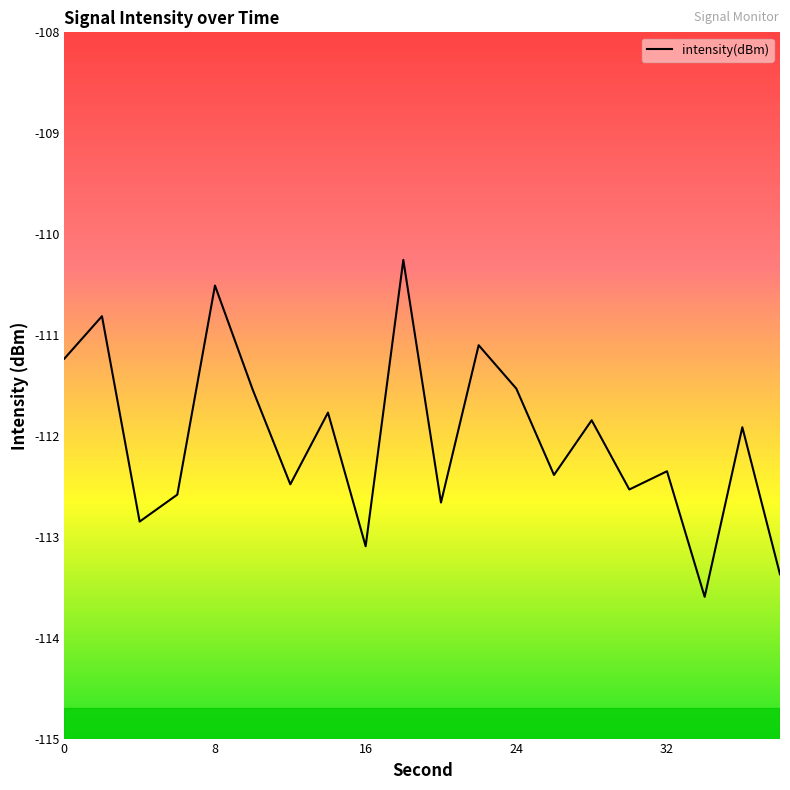

What is the difference between the maximum and minimum values?

3.3